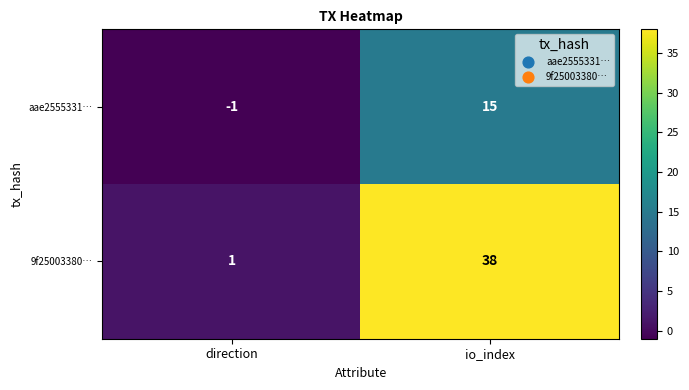

Is it true that aae2555331… equals 7 at io_index?

False